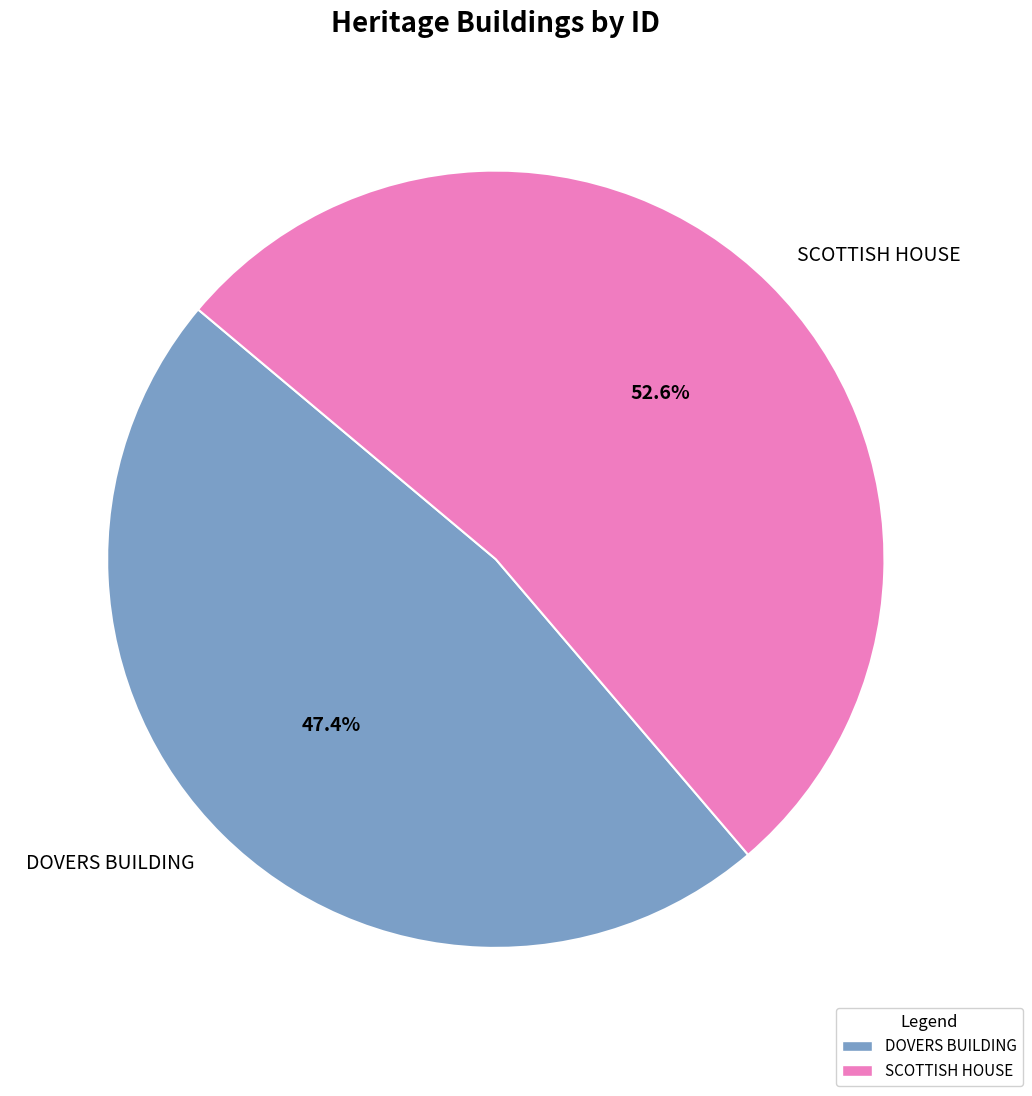

Rank the categories by value from lowest to highest.

DOVERS BUILDING, SCOTTISH HOUSE